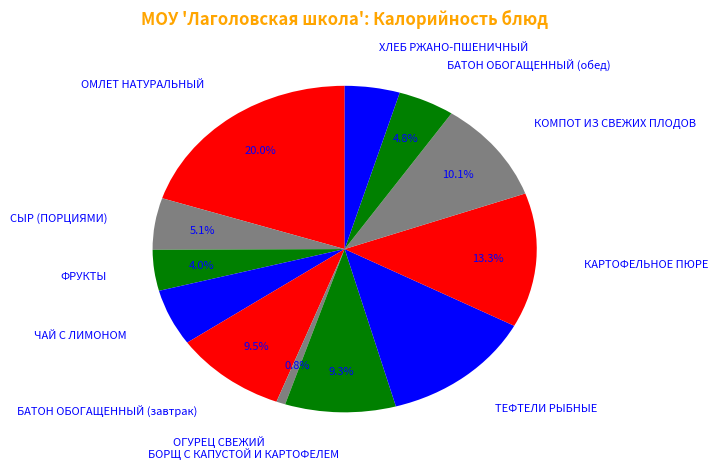

How many slices are in this pie chart?

12